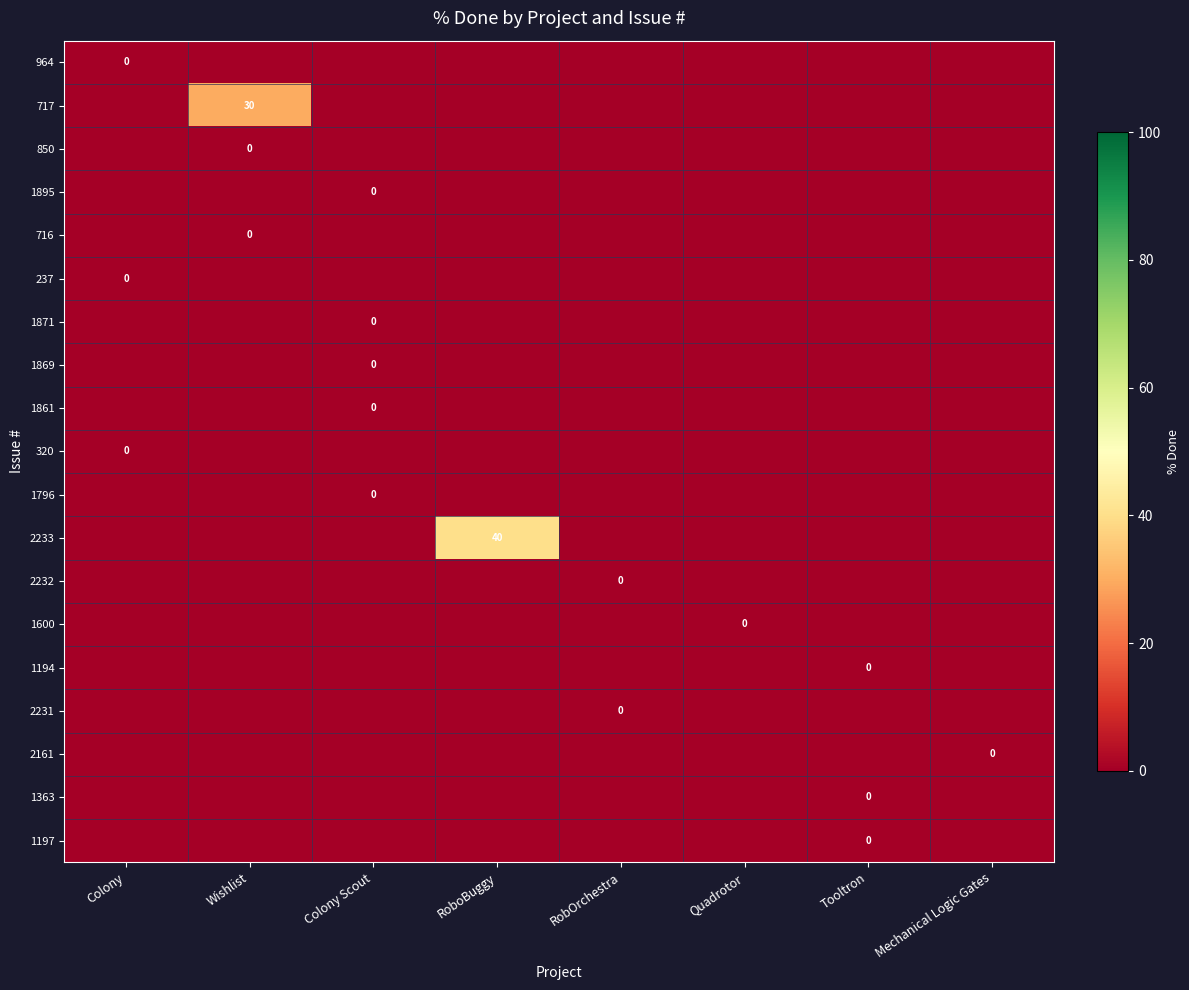

Is it true that 2231 equals 0 at Colony?

False